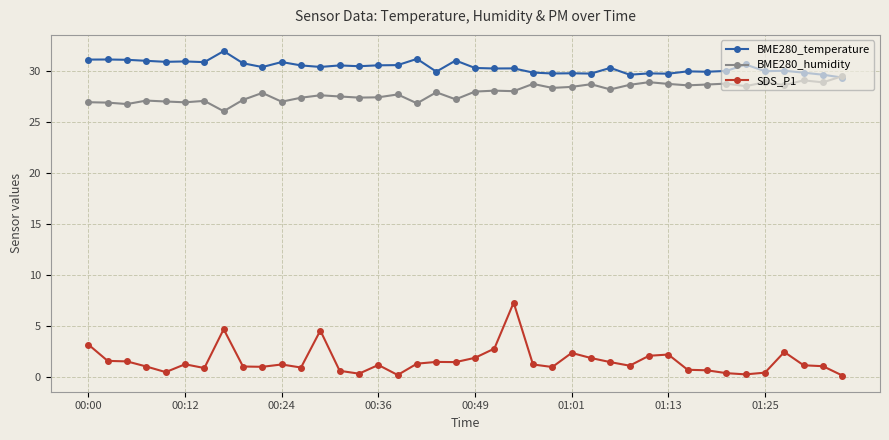

True or false: SDS_P1 and BME280_humidity cross at least once.

False